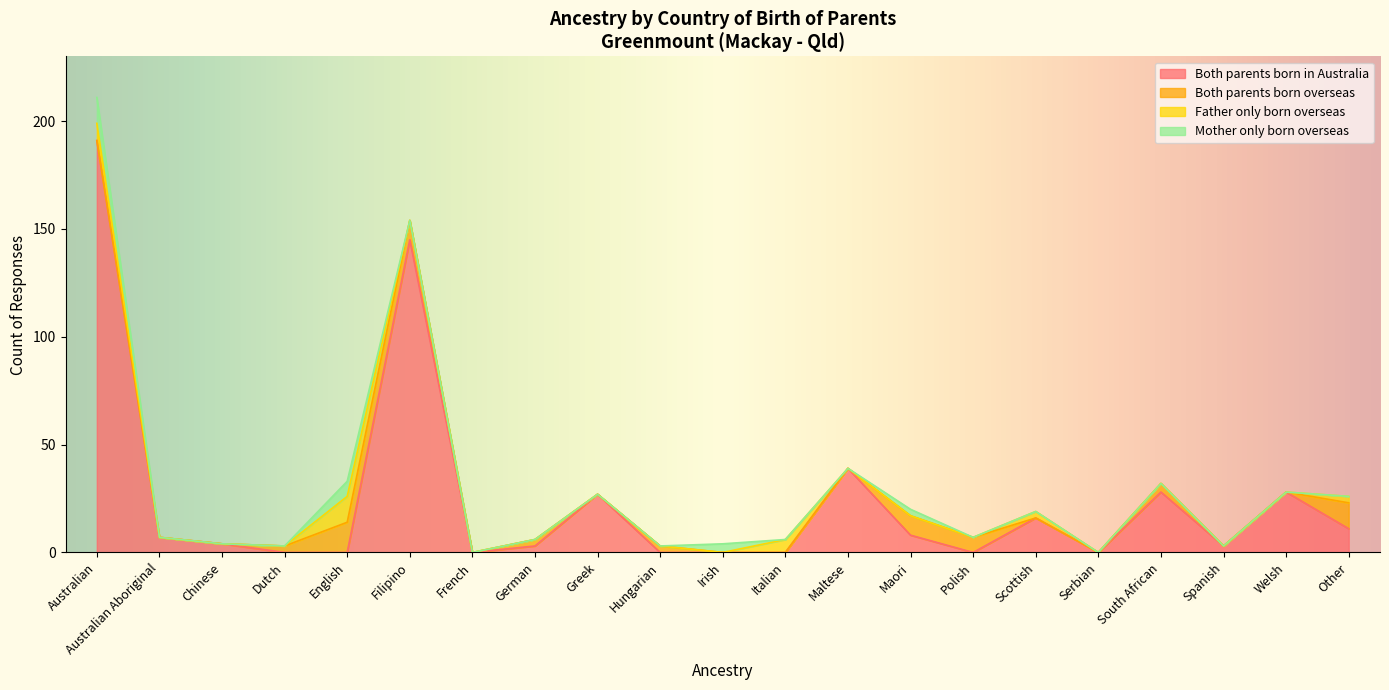

How many values in Father only born overseas are above zero?

5